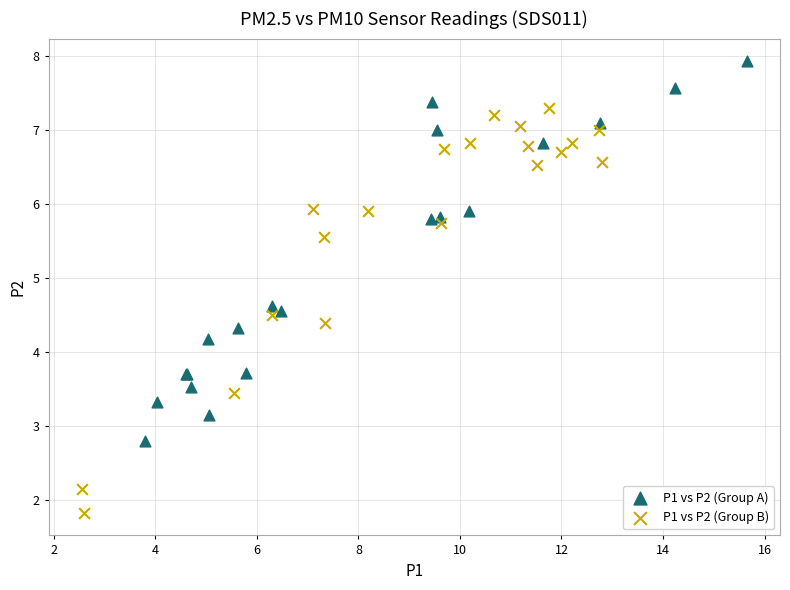

What are all the series names shown in the legend?

P1 vs P2 (Group A), P1 vs P2 (Group B)